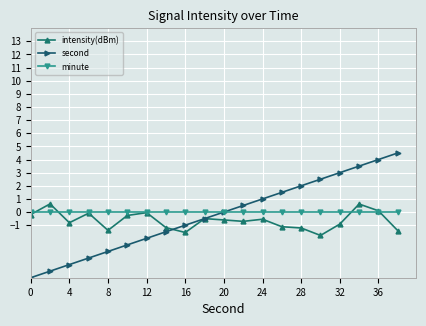

What are all the series names shown in the legend?

intensity(dBm), second, minute